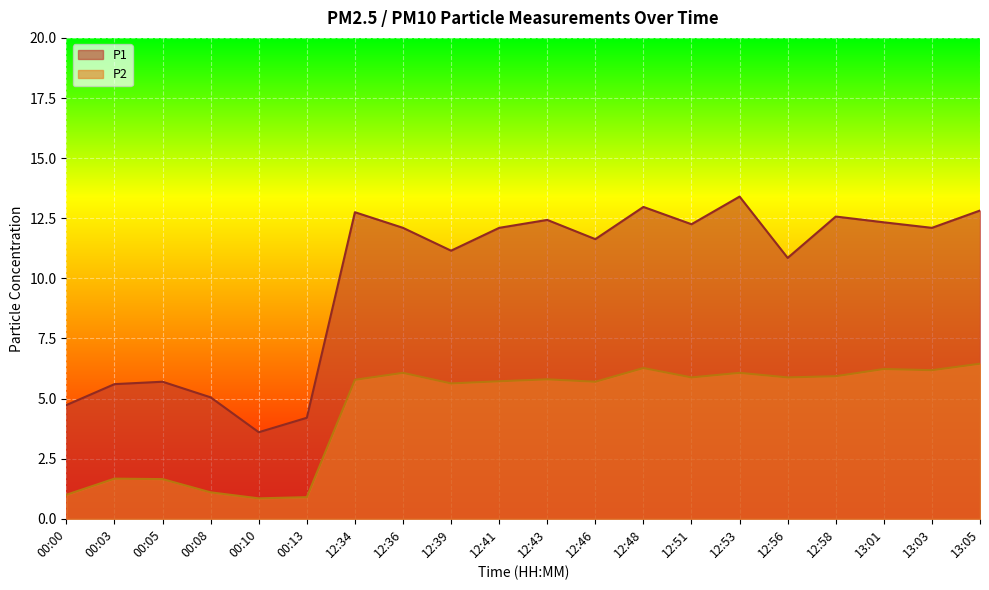

True or false: P1 has more than 2 points higher than both neighbors.

True